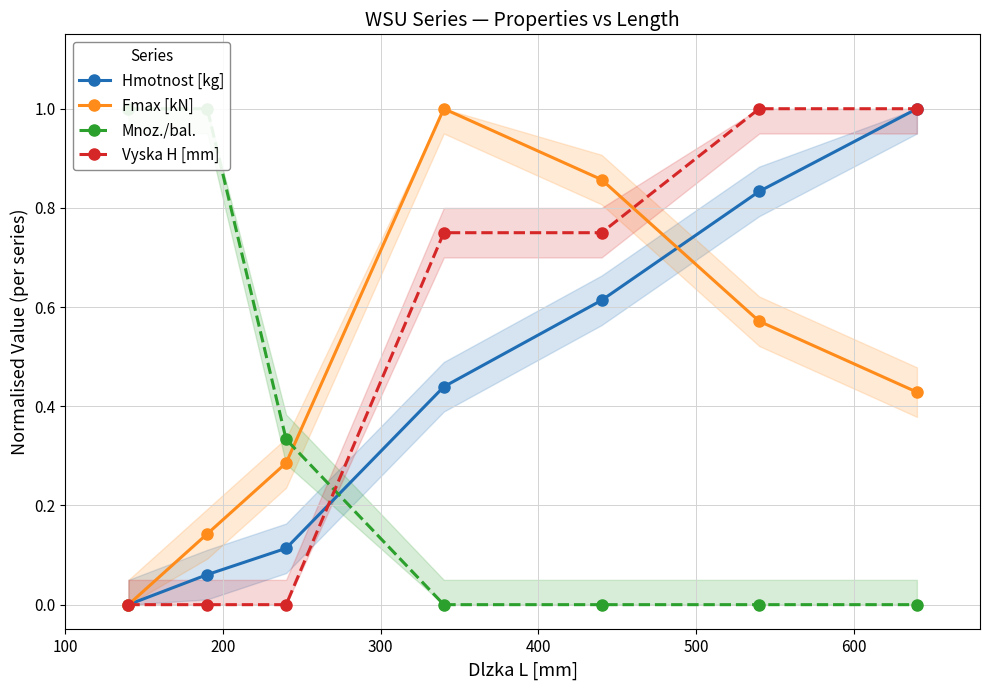

What is the highest value of the Fmax [kN] series?

1.0